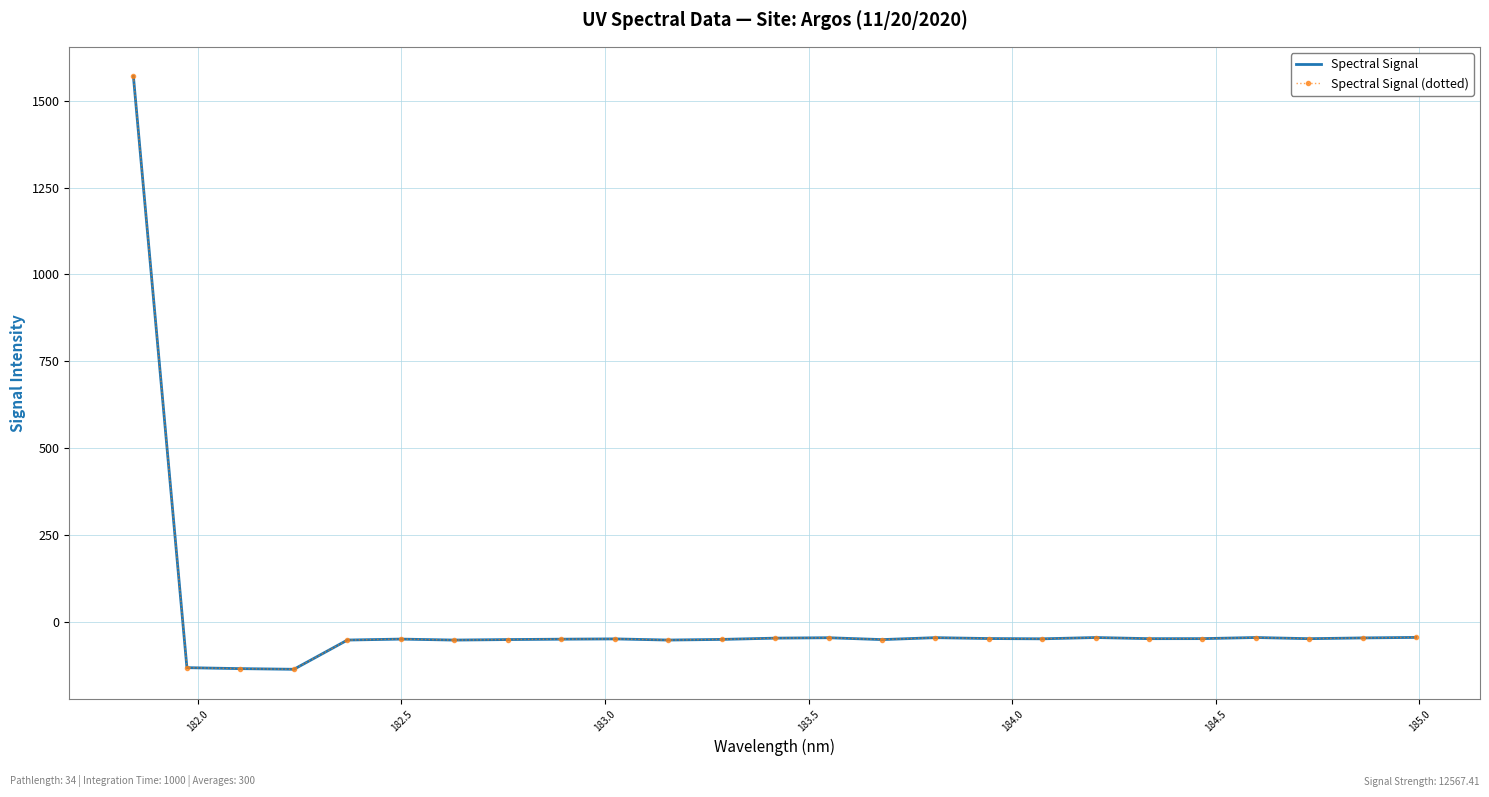

List the series in order of their peak value, highest first.

Spectral Signal, Spectral Signal (dotted)